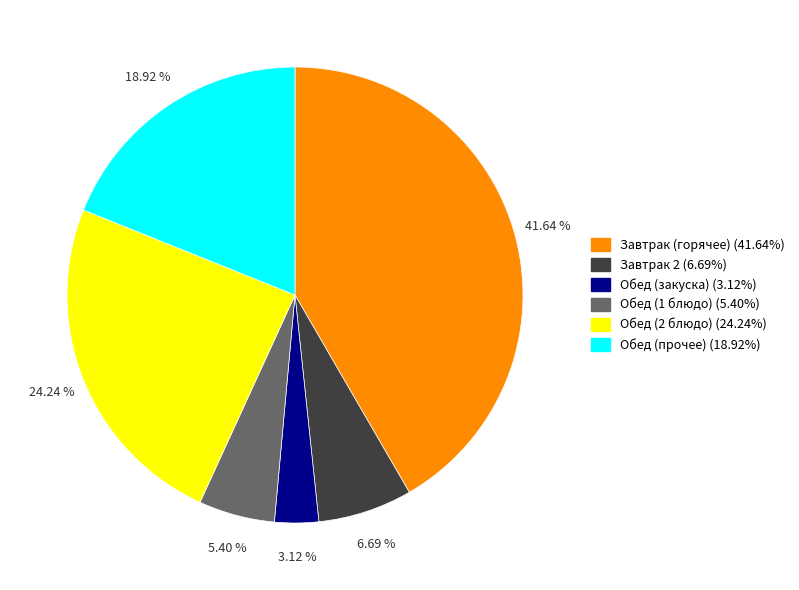

Approximately how many times larger is the value at Завтрак (горячее) (41.64%) compared to Обед (прочее) (18.92%)?

2.2